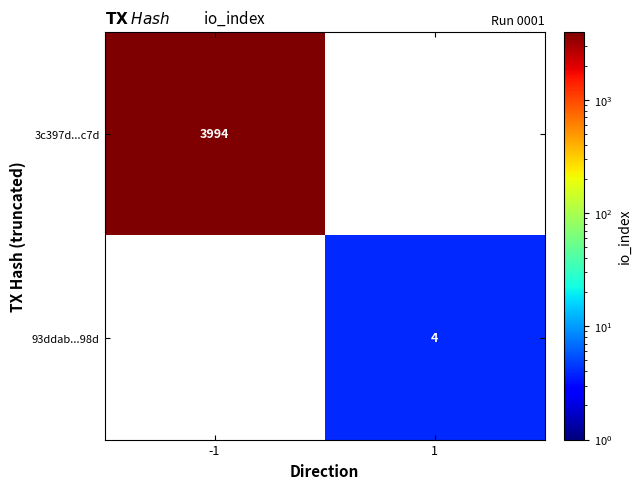

Between 1 and -1, which is larger?

-1